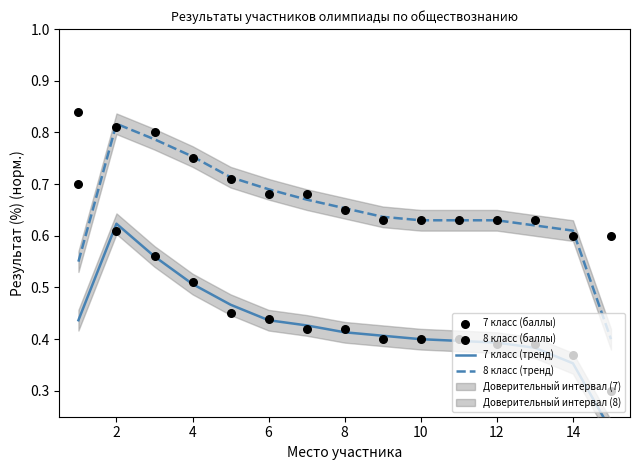

Which series has the largest total across all categories?

8 класс (баллы)